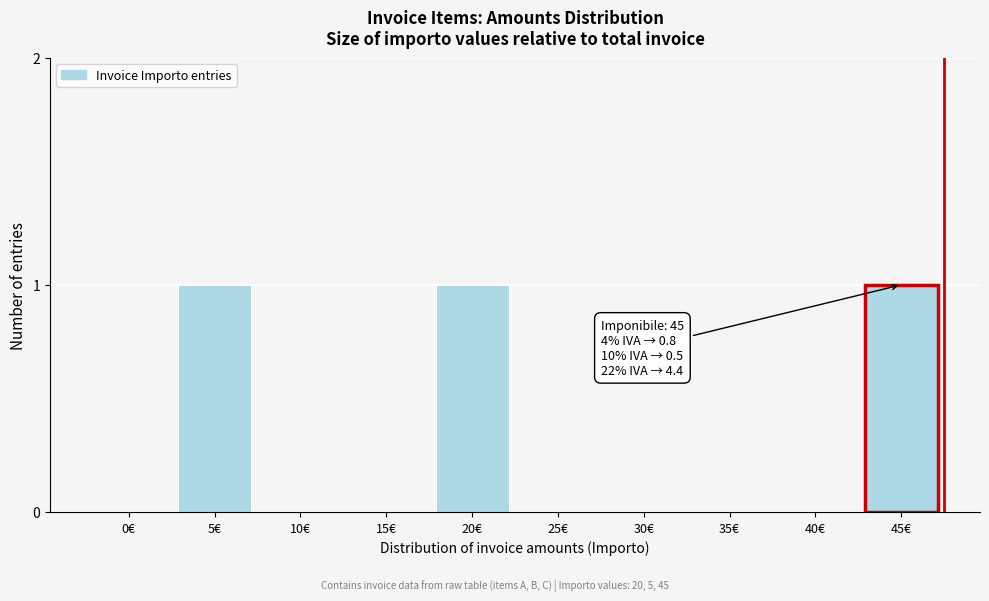

Reading left to right, what are all the values shown in this chart?

0€=0	5€=1	10€=0	15€=0	20€=1	25€=0	30€=0	35€=0	40€=0	45€=1